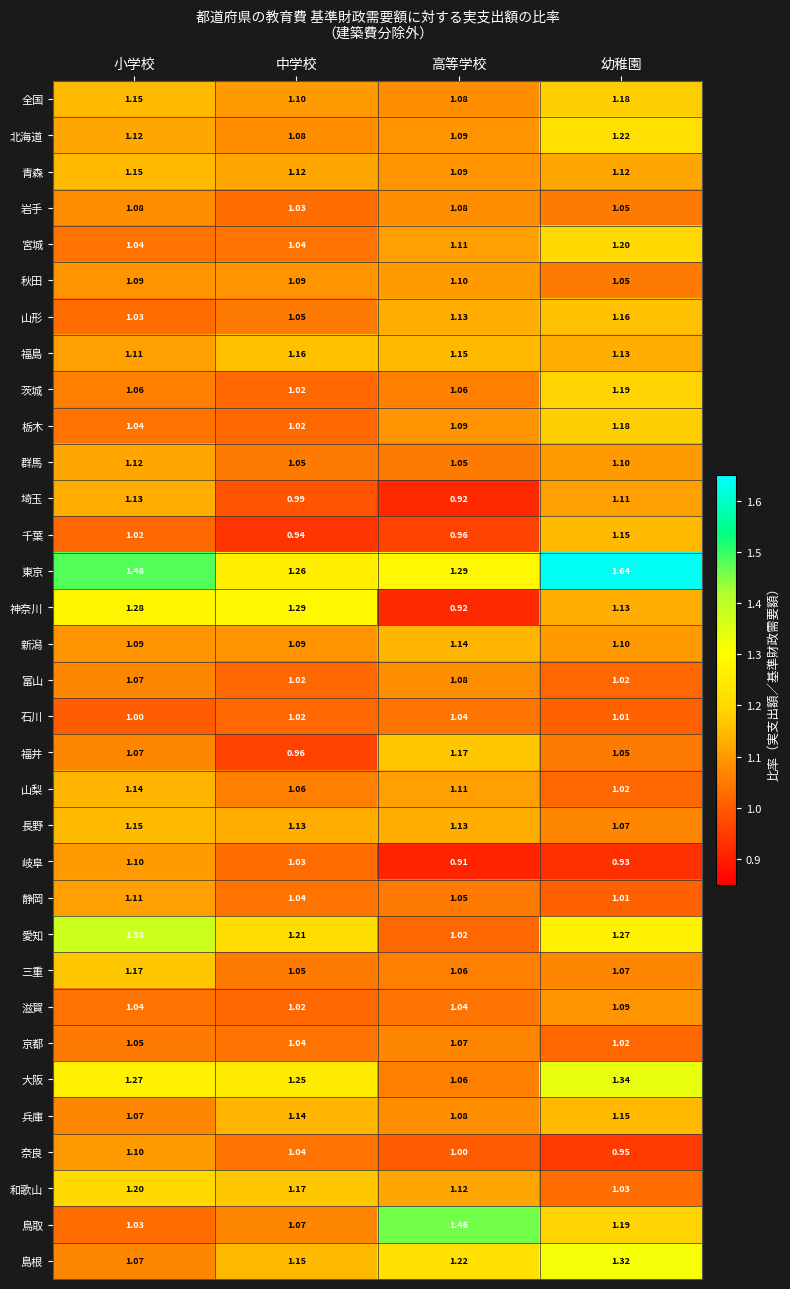

Which series has the largest total across all categories?

東京